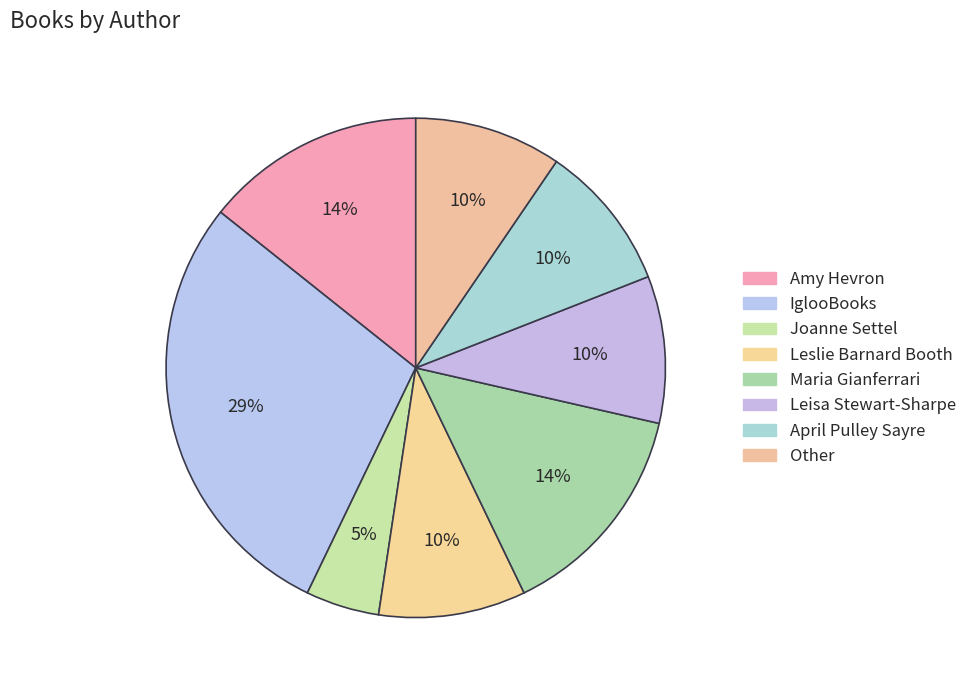

Which has a higher value, April Pulley Sayre or Joanne Settel?

April Pulley Sayre